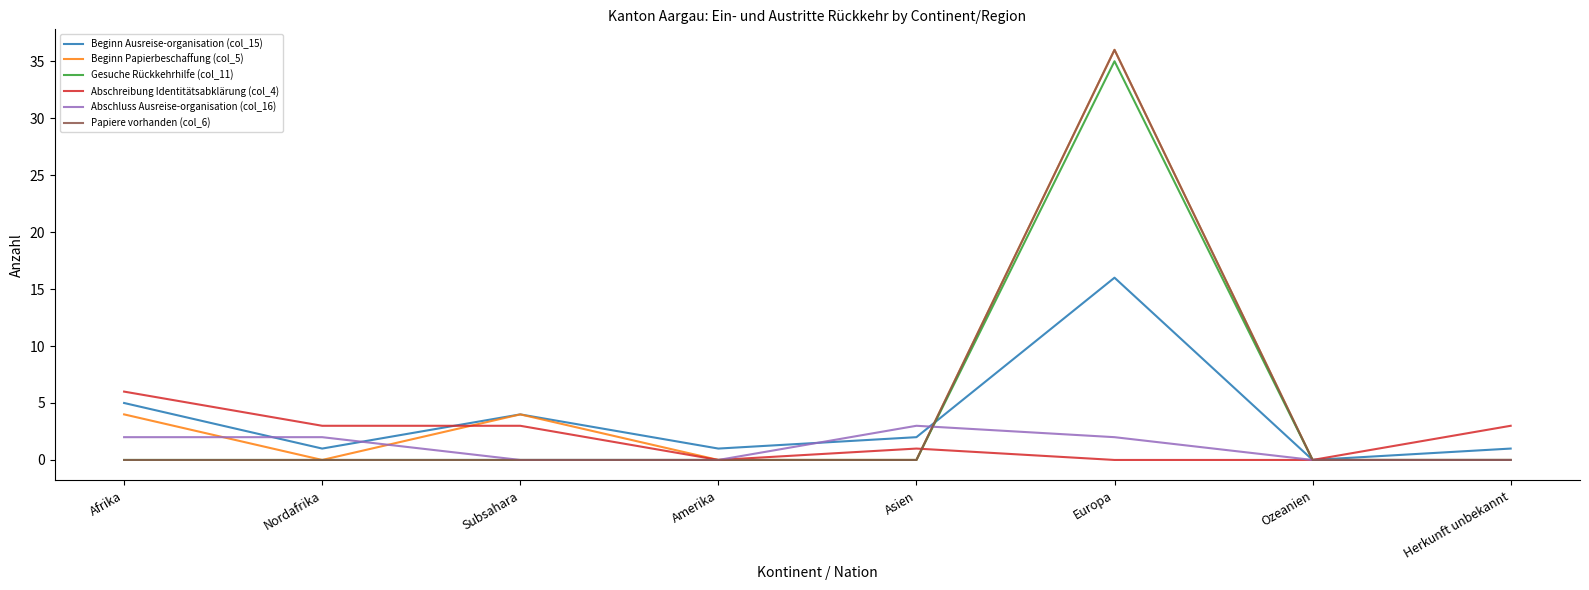

What position from the left is Amerika?

4